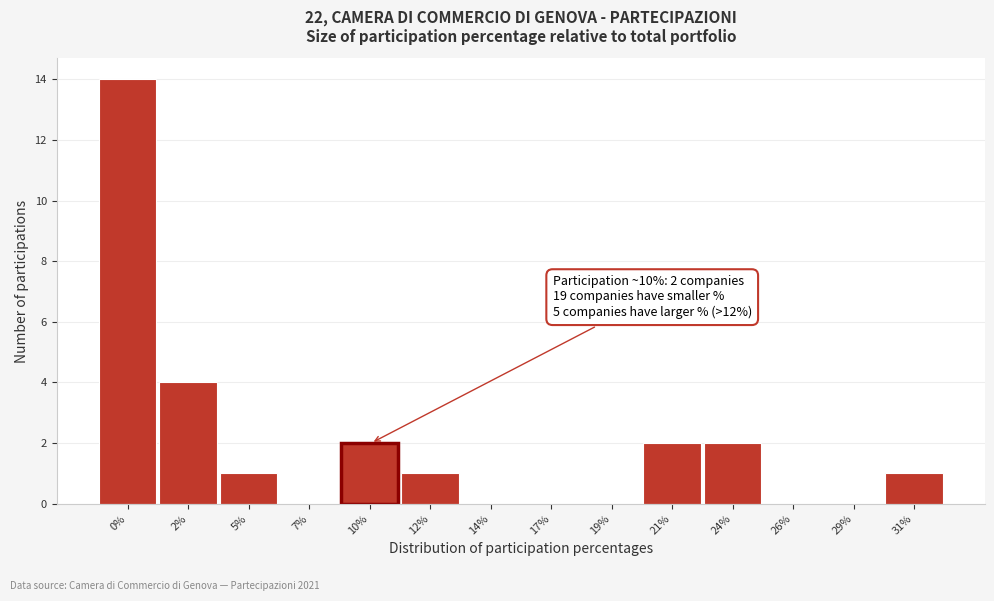

Reading left to right, what are all the values shown in this chart?

0%=14	2%=4	5%=1	7%=0	10%=2	12%=1	14%=0	17%=0	19%=0	21%=2	24%=2	26%=0	29%=0	31%=1